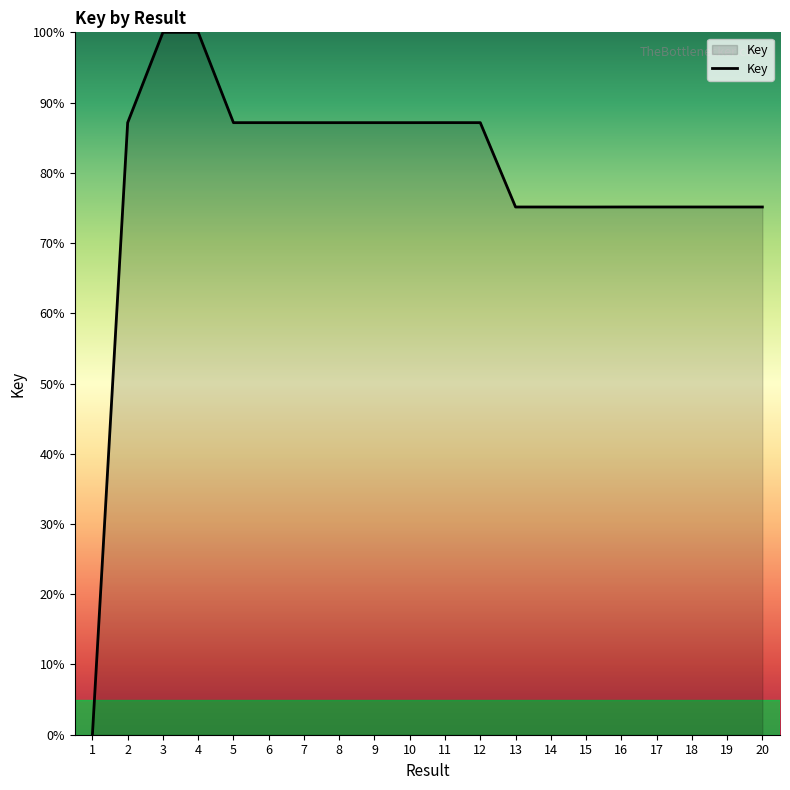

Is it true that the value at 15 is 20.0?

False